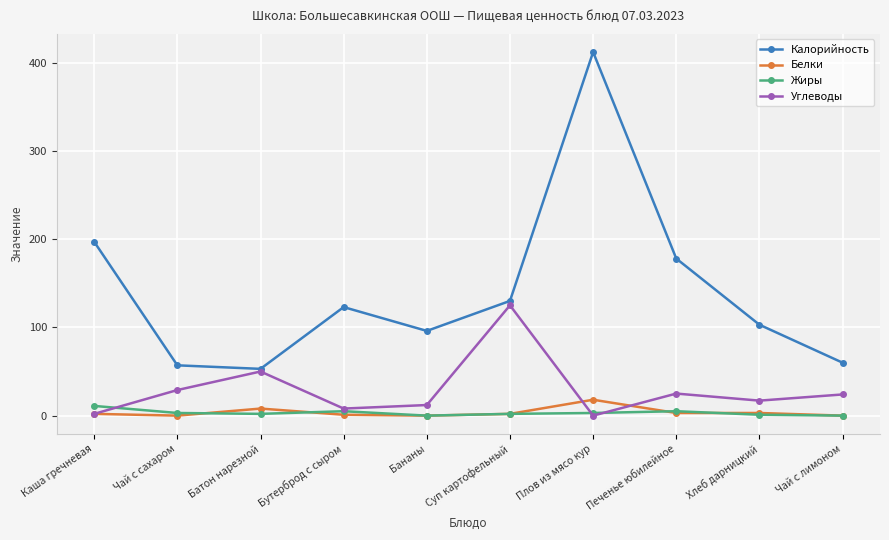

How many lines are shown in the chart?

4